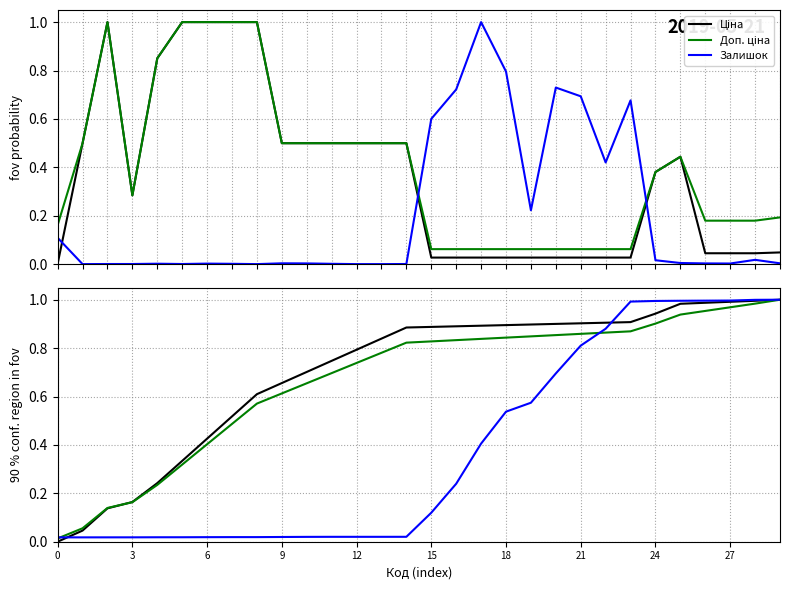

After their last crossing, which series has the higher values: Доп. ціна or Ціна?

Ціна